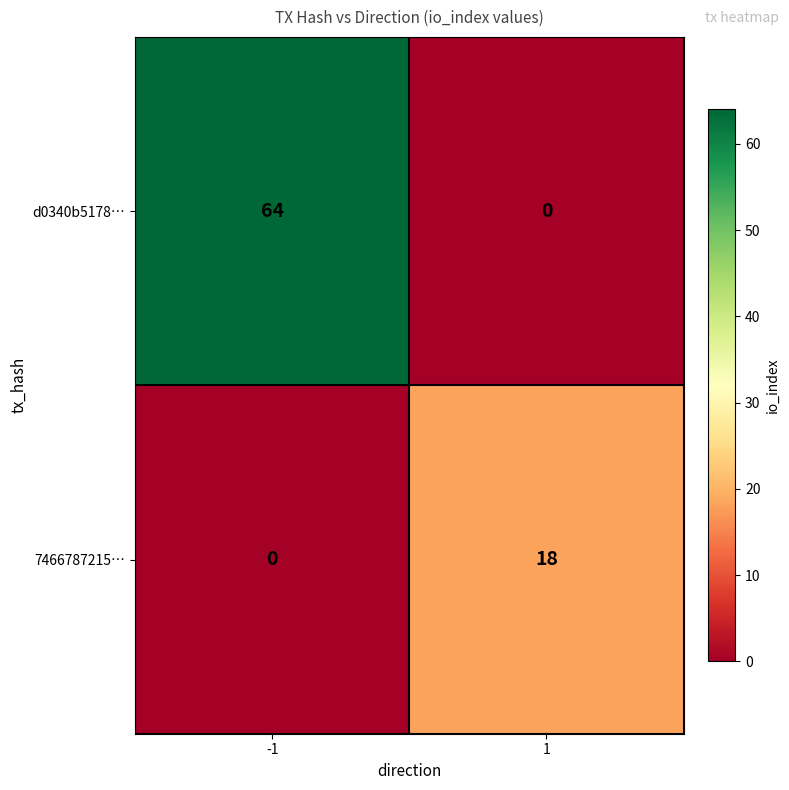

Rank the series by their maximum value, from lowest to highest.

7466787215…, d0340b5178…